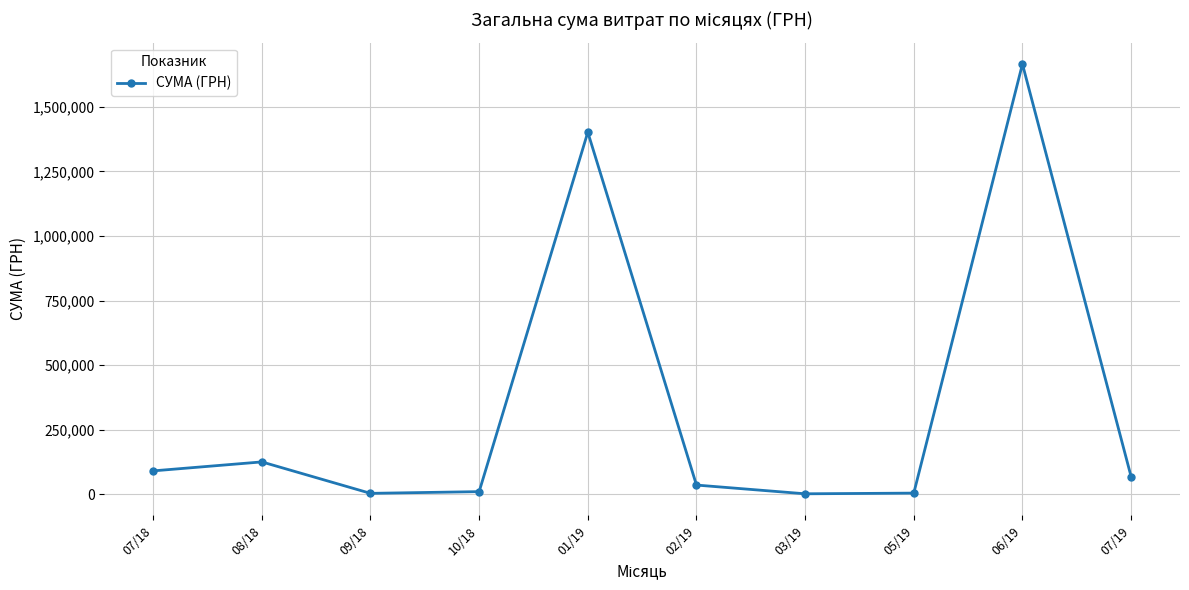

Where does the data first go above 67720?

07/18